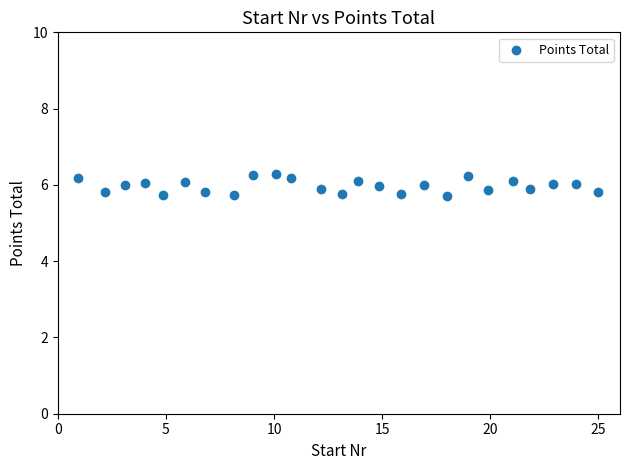

What is the range of Y values (max minus min)?

0.6